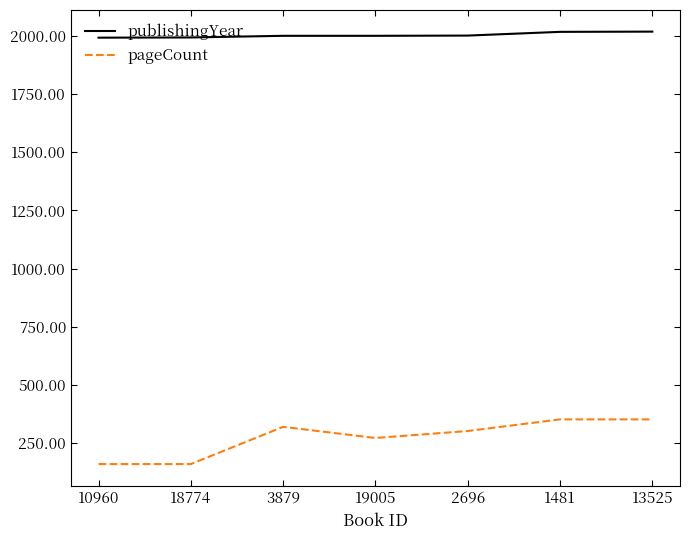

True or false: pageCount and publishingYear cross at least once.

False